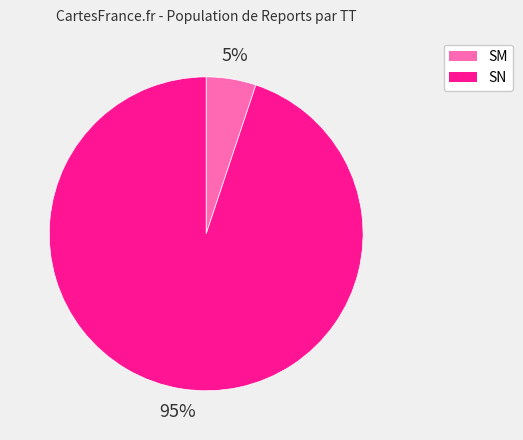

Is it true that SM is 1% of the pie?

False